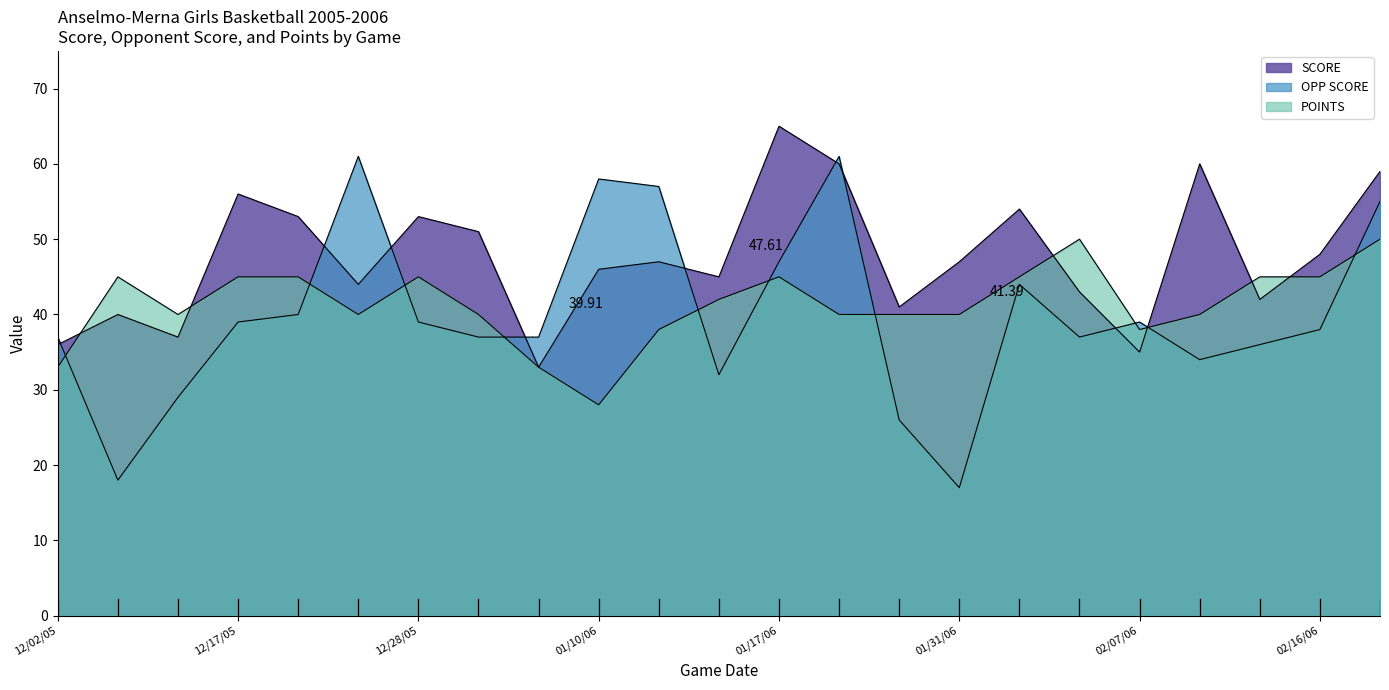

Which series ends up on top after the final intersection of POINTS and OPP SCORE?

OPP SCORE